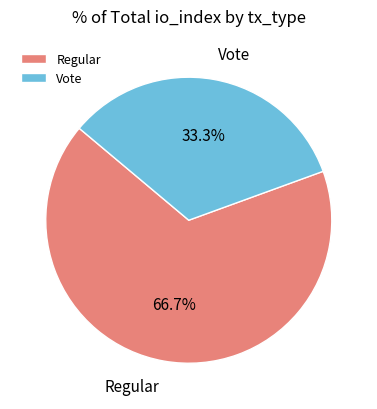

What percentage is NOT represented by Regular?

33.3%